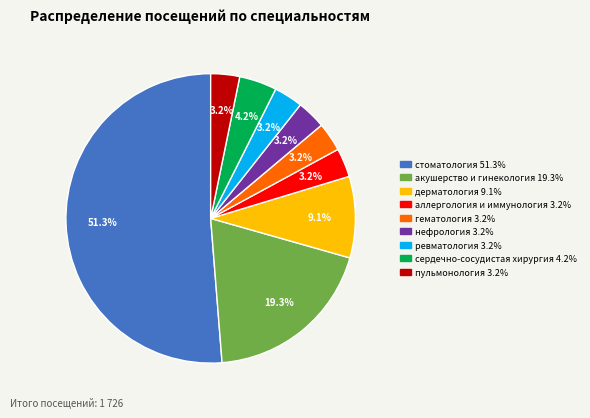

Is сердечно-сосудистая хирургия the majority of the pie?

No